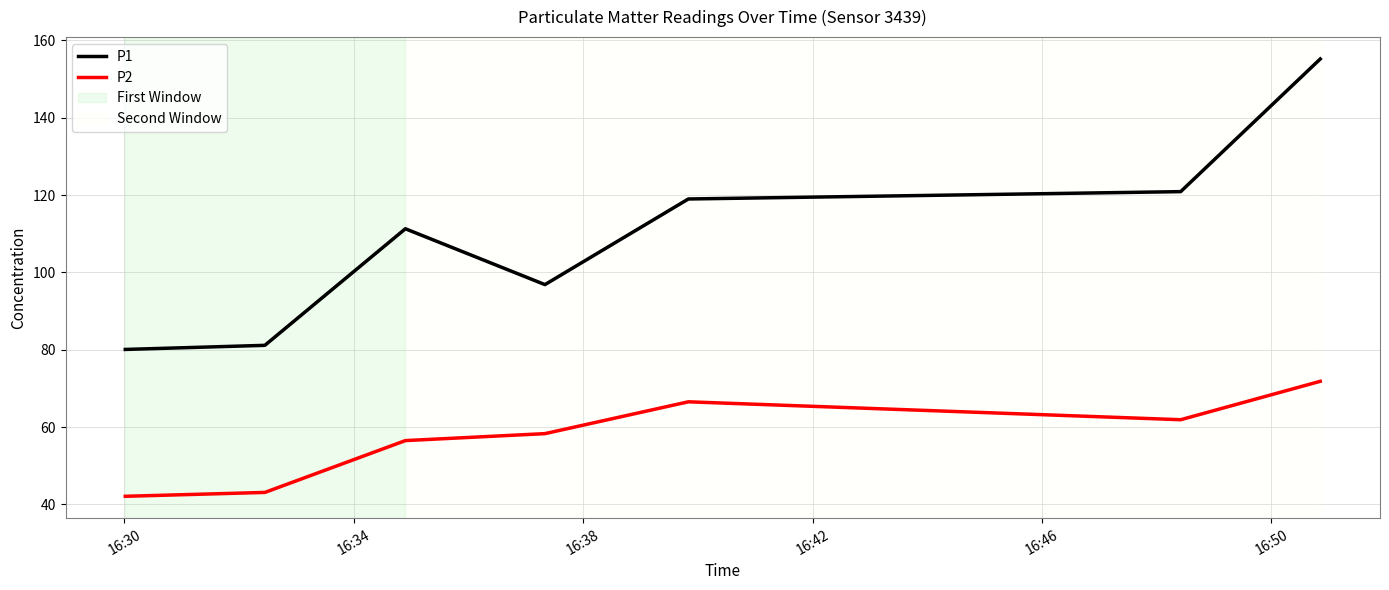

What is the maximum value shown in the chart?

155.2